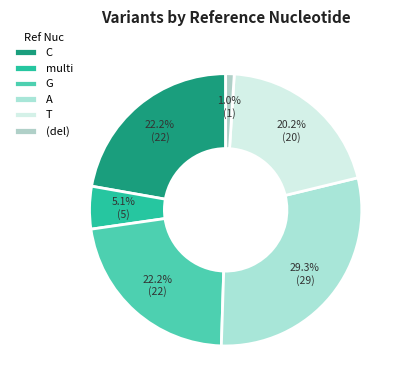

Which slice is the largest?

A